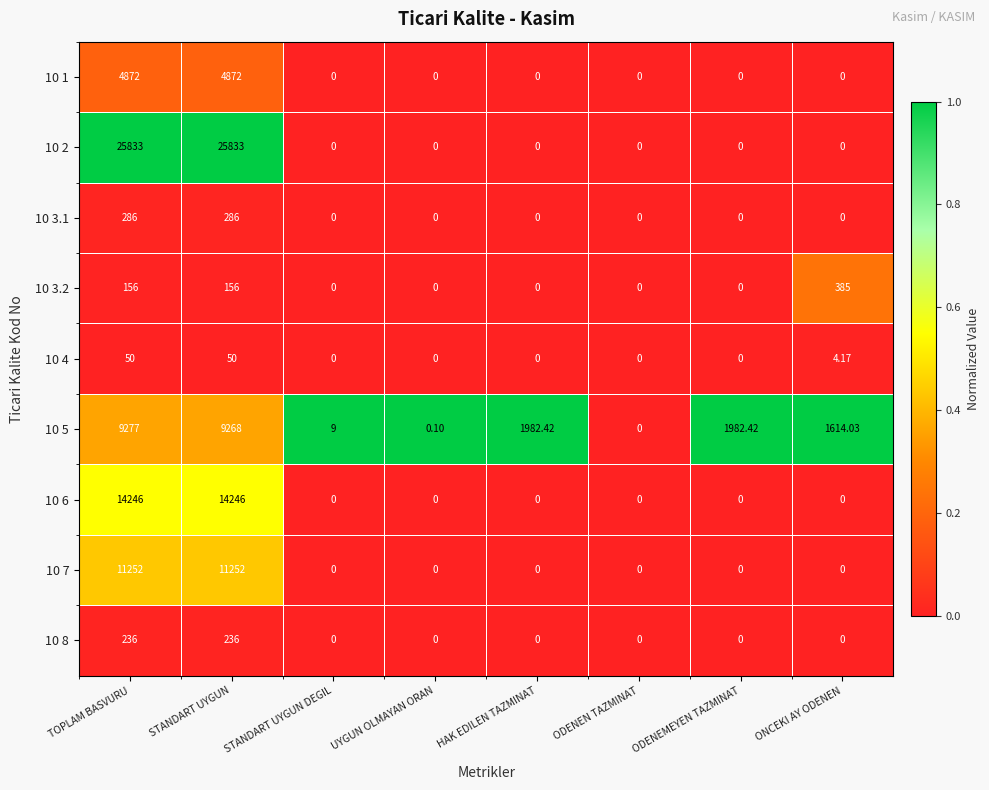

Which series has the largest total across all categories?

10 2